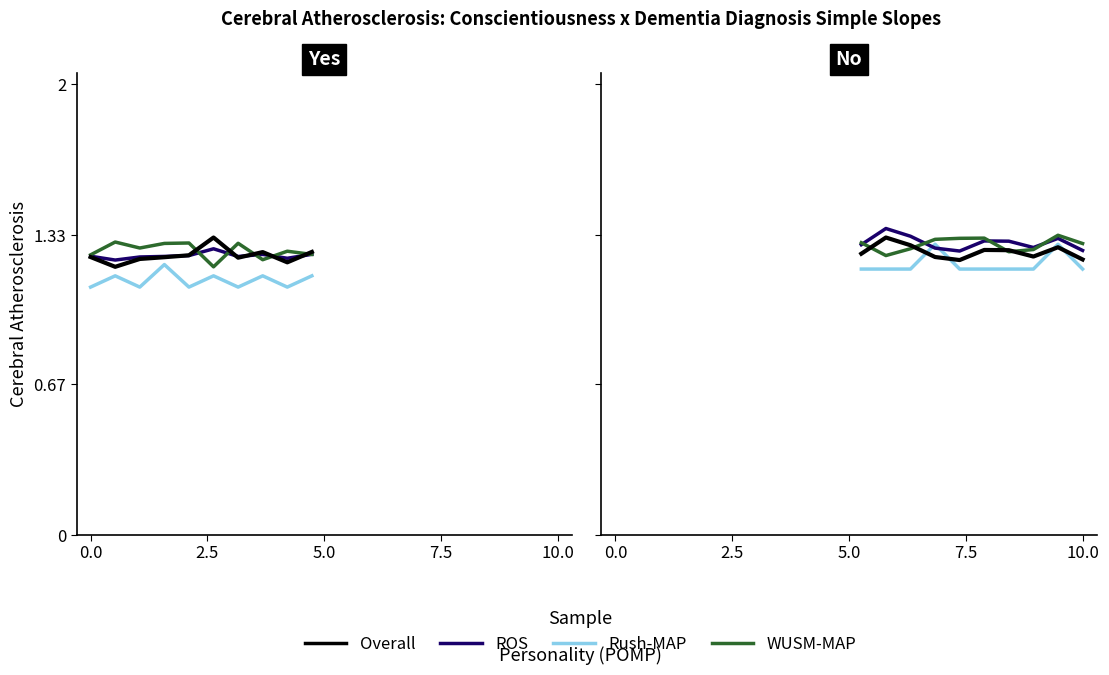

True or false: ROS and Overall intersect in this chart.

False